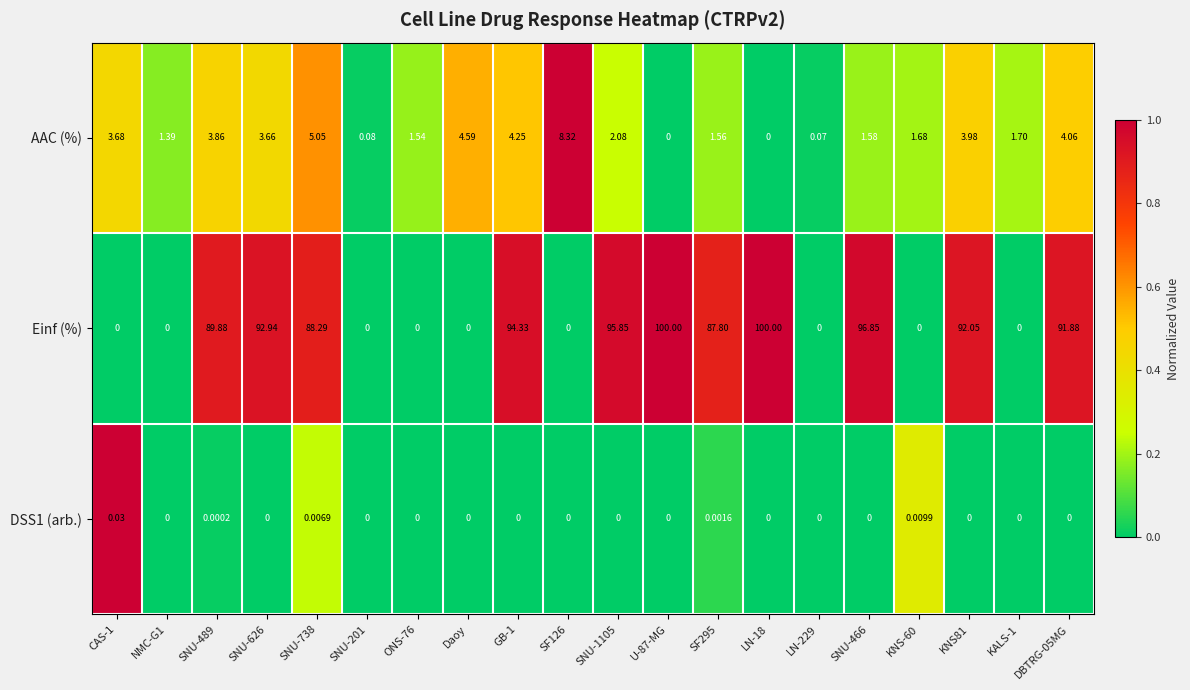

Which series has the widest spread of values?

Einf (%)